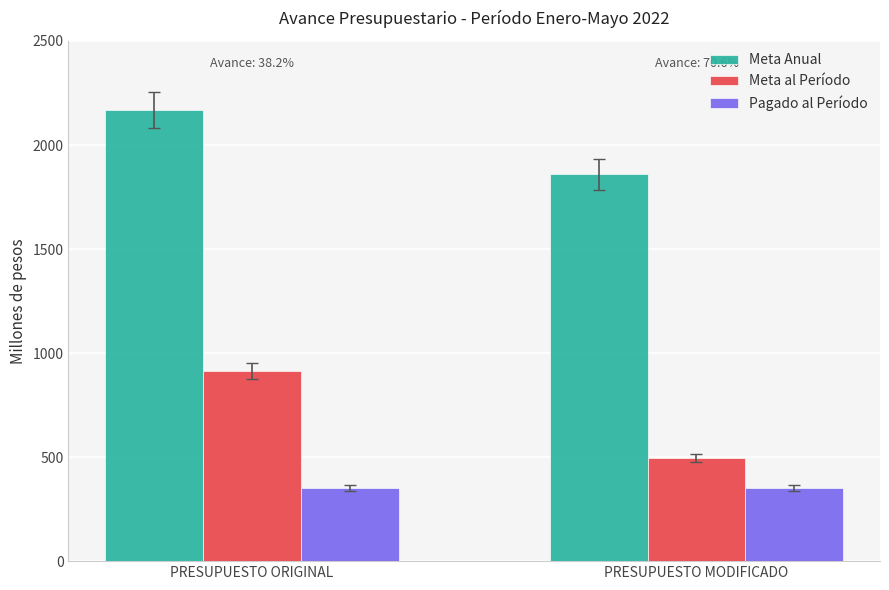

What are all the series names shown in the legend?

Meta Anual, Meta al Período, Pagado al Período